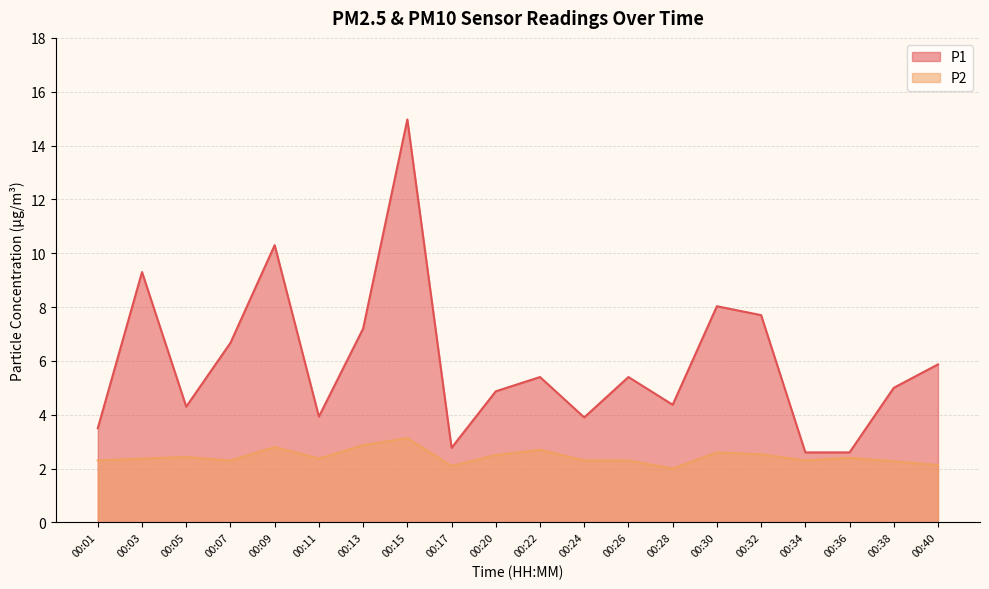

At which category is the sum across all series the highest?

00:15